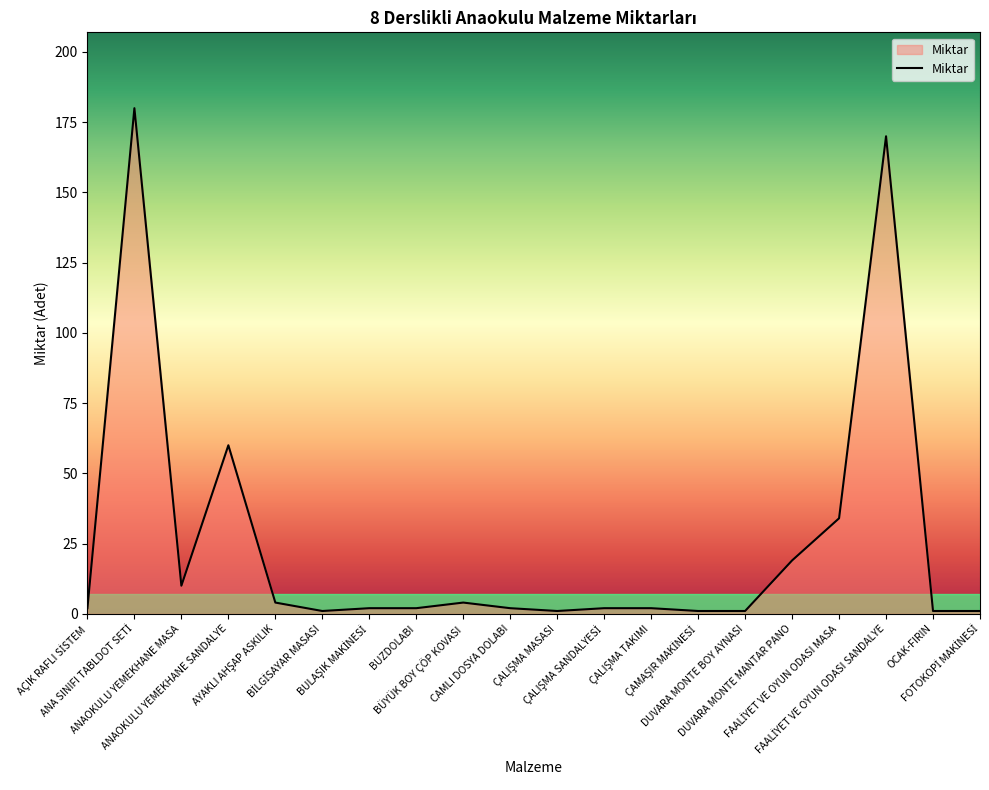

What is the maximum value shown in the chart?

180